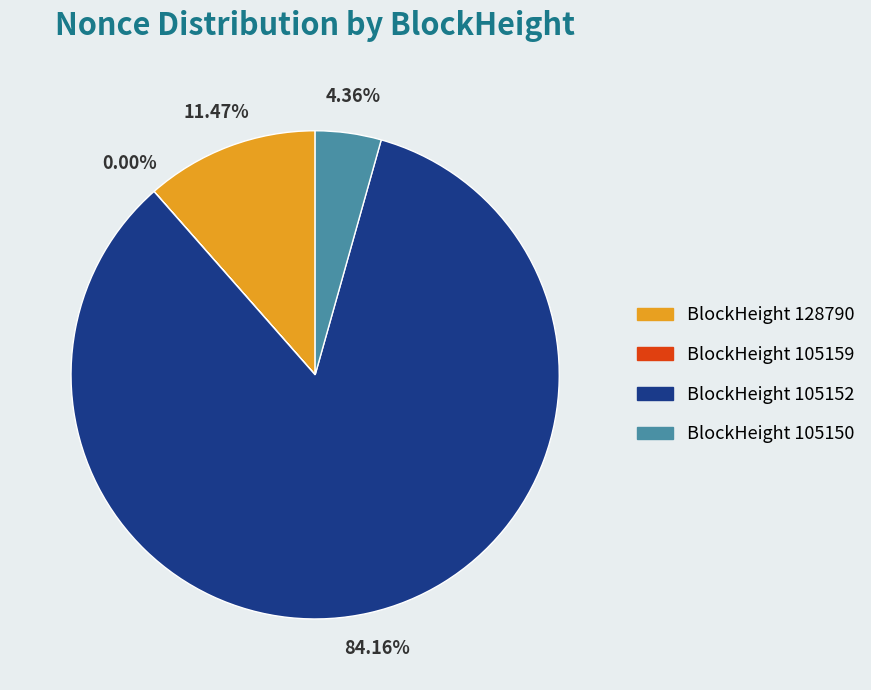

Is there any slice that represents more than half of the pie?

Yes